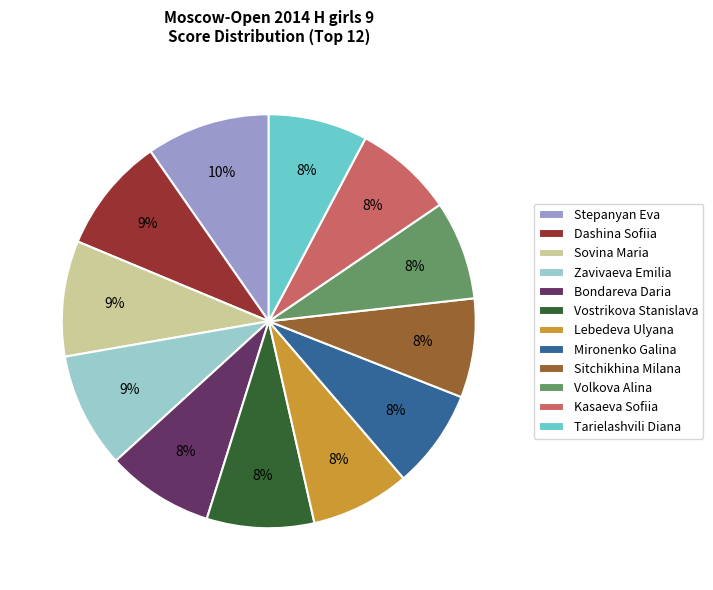

Is the sum of Lebedeva Ulyana and Kasaeva Sofiia greater than half?

No